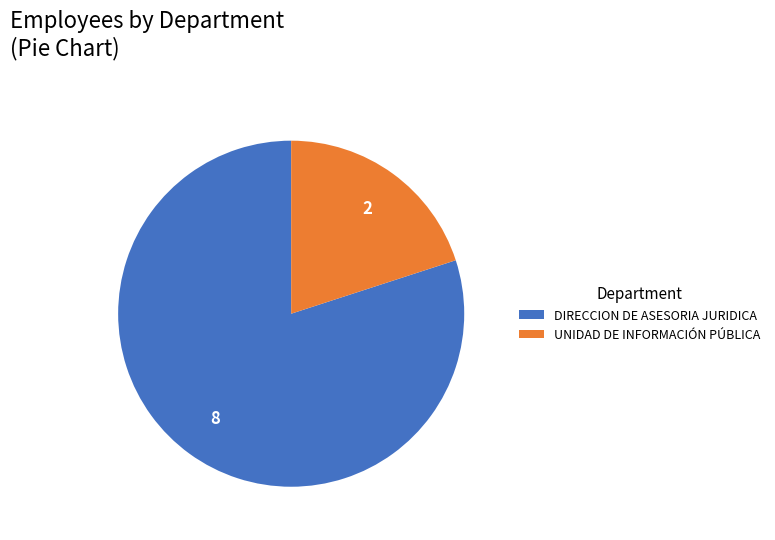

Which has a higher value, DIRECCION DE ASESORIA JURIDICA or UNIDAD DE INFORMACIÓN PÚBLICA?

DIRECCION DE ASESORIA JURIDICA